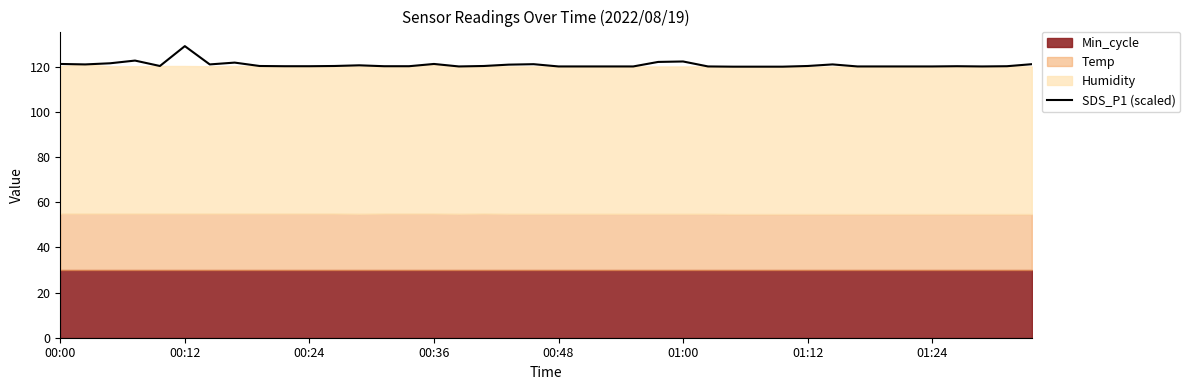

How many points are lower than both their immediate neighbors (excluding endpoints)?

5